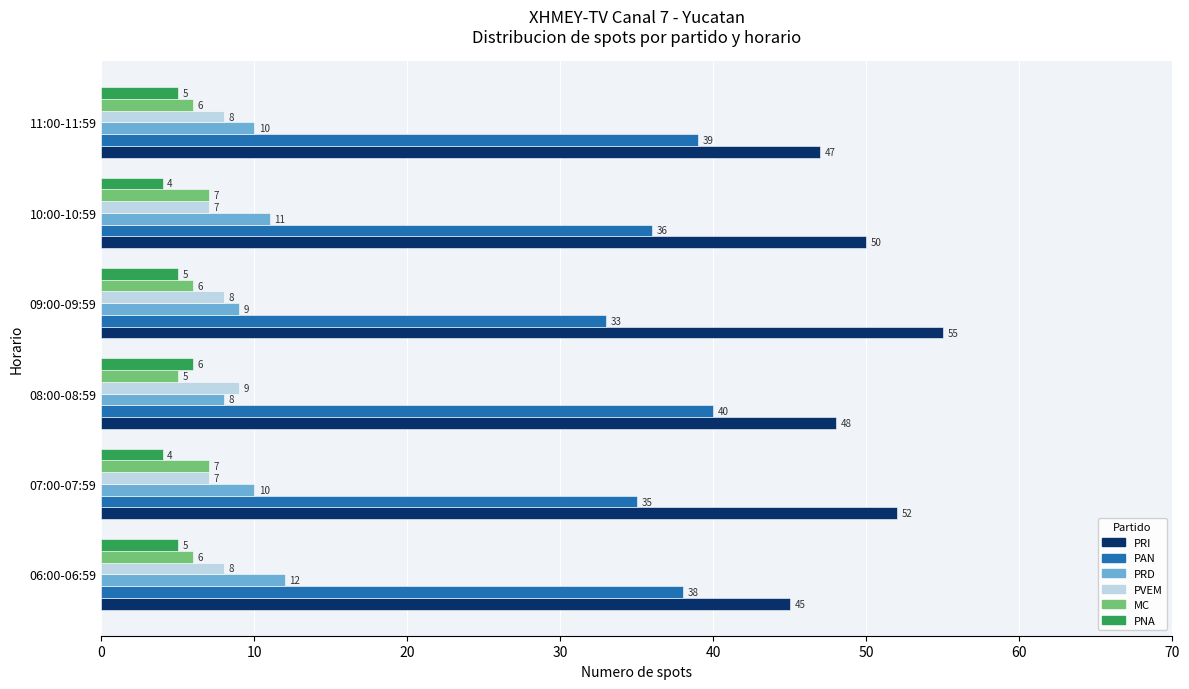

What is the smallest value displayed?

4